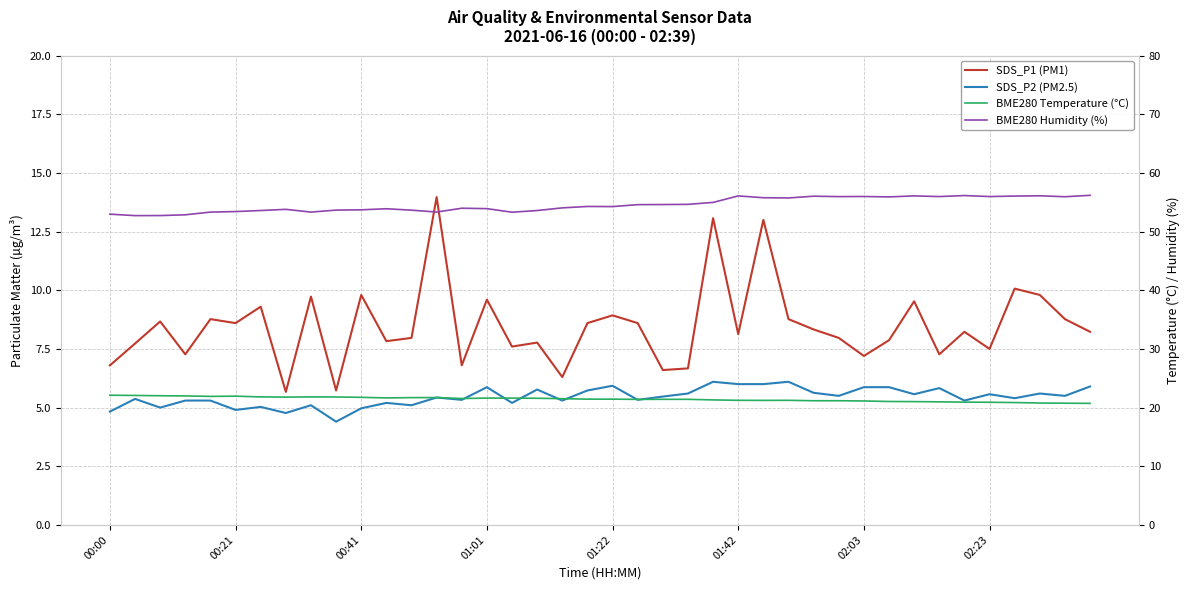

At which category is the sum across all series the highest?

26